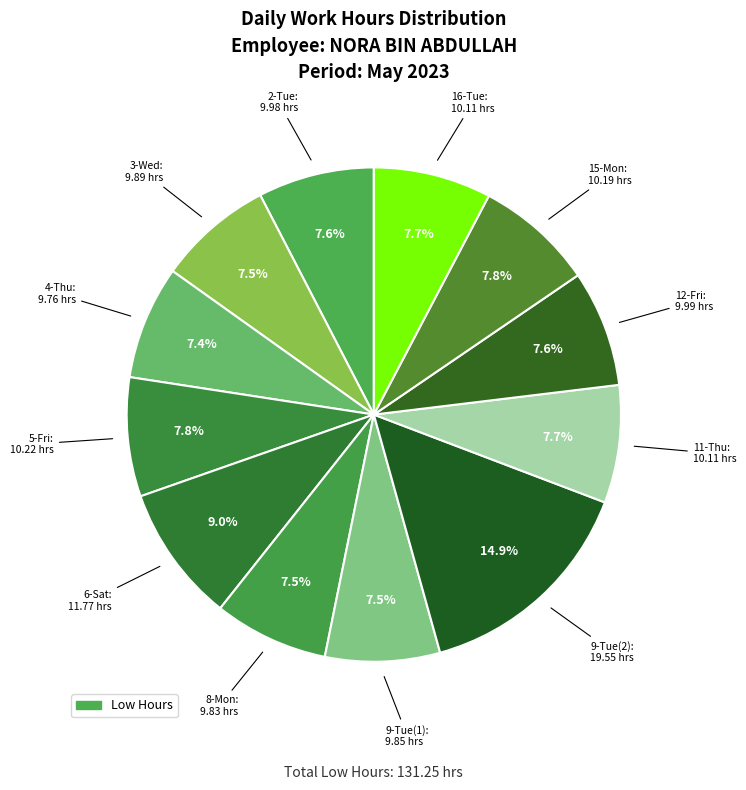

Which slice is the smallest?

4-Thu